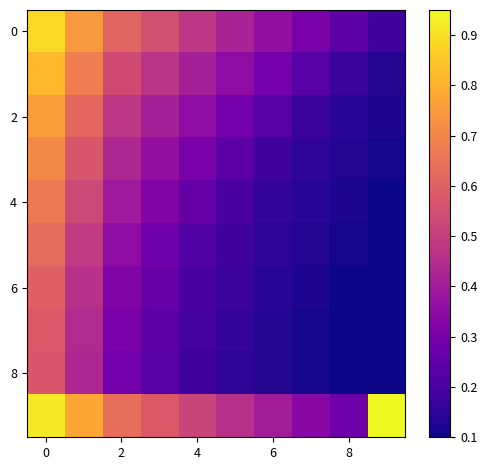

What is the minimum value shown in the chart?

0.1